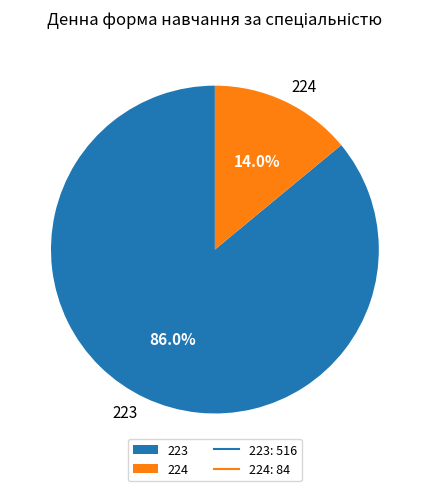

Between 224 and 223, which is larger?

223